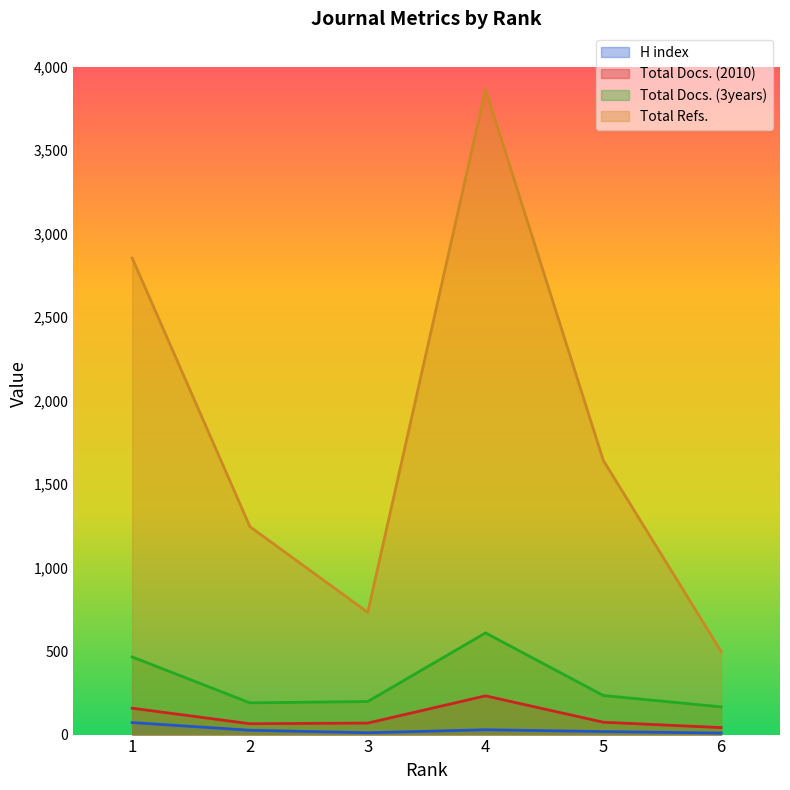

What is the difference between the highest and lowest values at 2?

1219